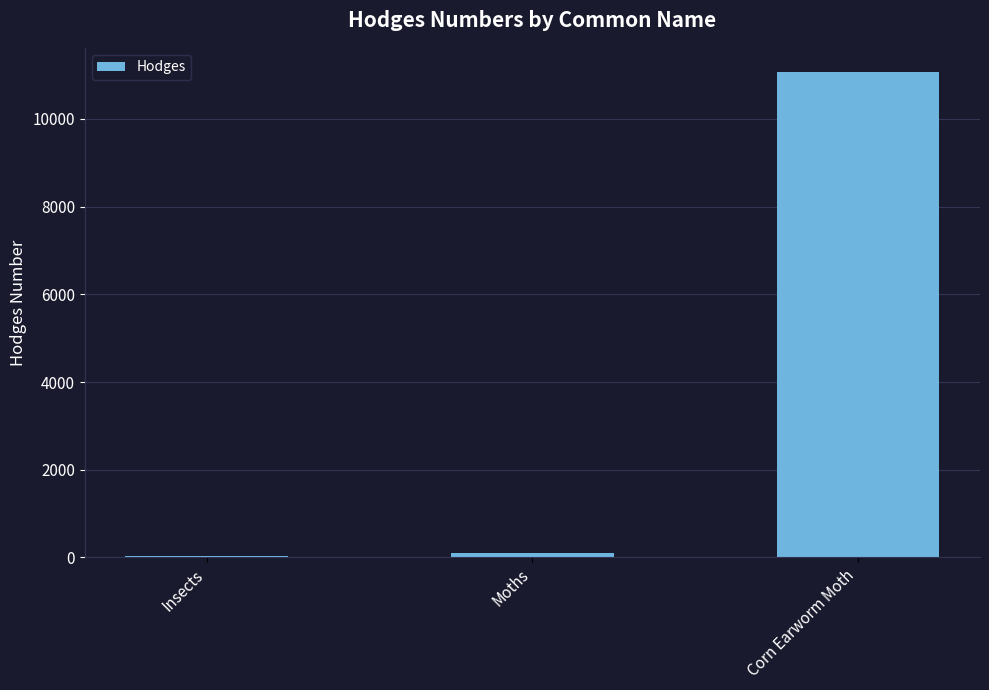

Reading right to left, what are all the values shown in this chart?

Corn Earworm Moth=11068.0	Moths=93.5	Insects=29.0